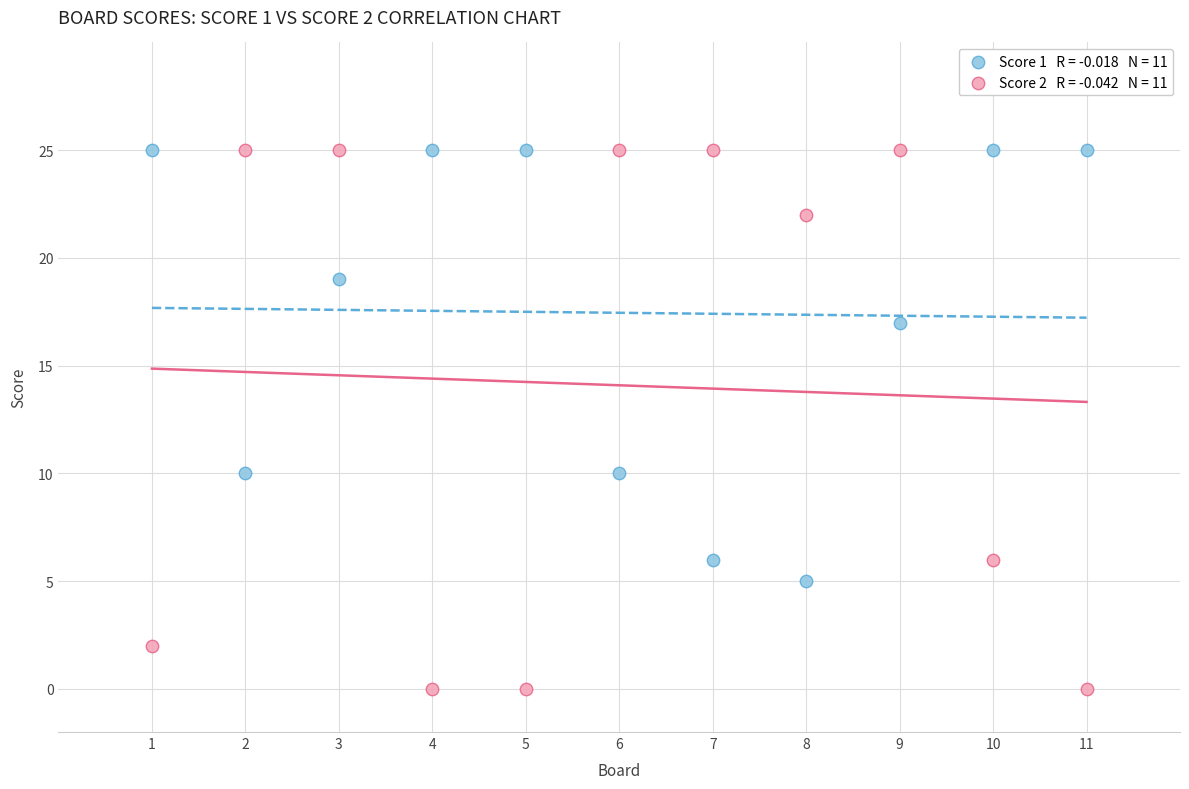

Across all data points, what is the range of X values (max minus min)?

10